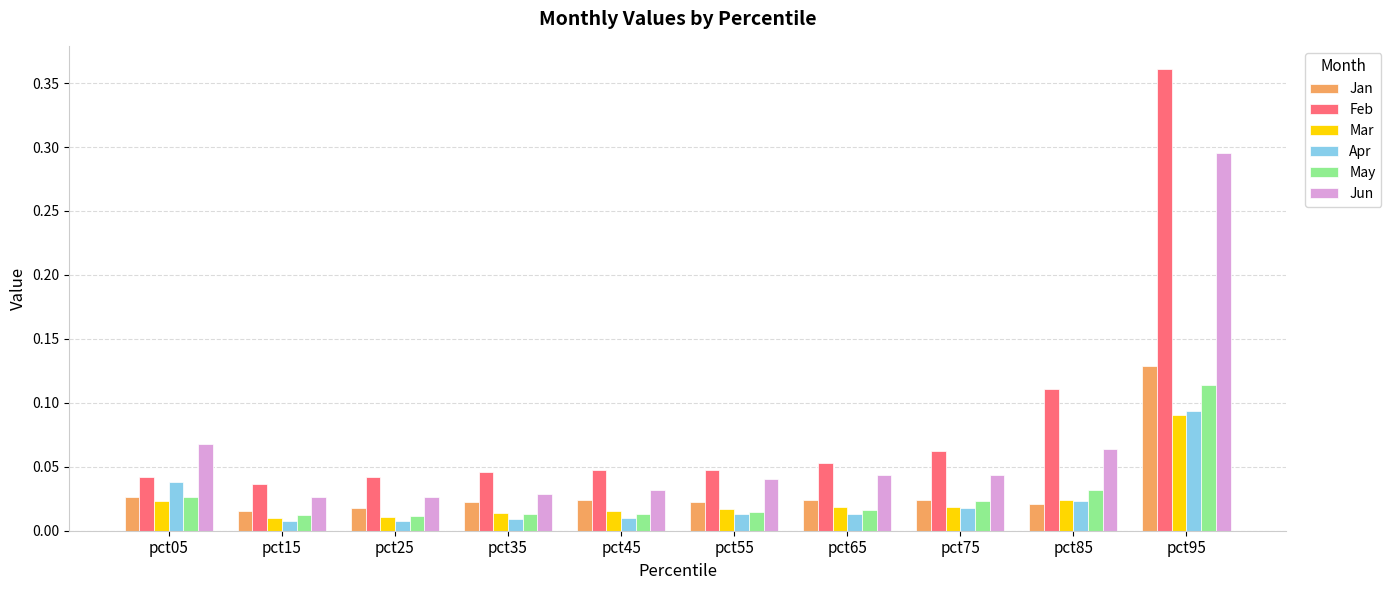

At which label does May reach its peak?

pct95